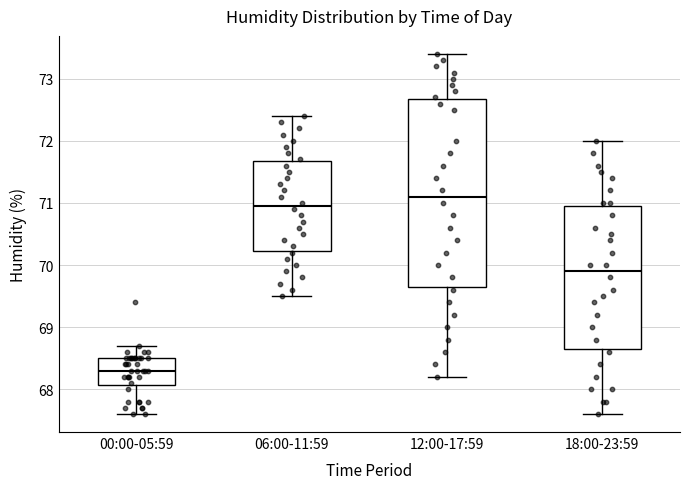

Reading left to right, transcribe this box plot: for each box, give where its median line is, the range the box spans, and where its two whiskers end, as read against the y-axis. The values are not printed on the chart, so give them approximately, as read against the axis.

00:00-05:59: median 68.3, box 68.1 to 68.5, whiskers 67.6 to 68.7
06:00-11:59: median 71.0, box 70.2 to 71.7, whiskers 69.5 to 72.4
12:00-17:59: median 71.1, box 69.7 to 72.7, whiskers 68.2 to 73.4
18:00-23:59: median 69.9, box 68.7 to 71.0, whiskers 67.6 to 72.0